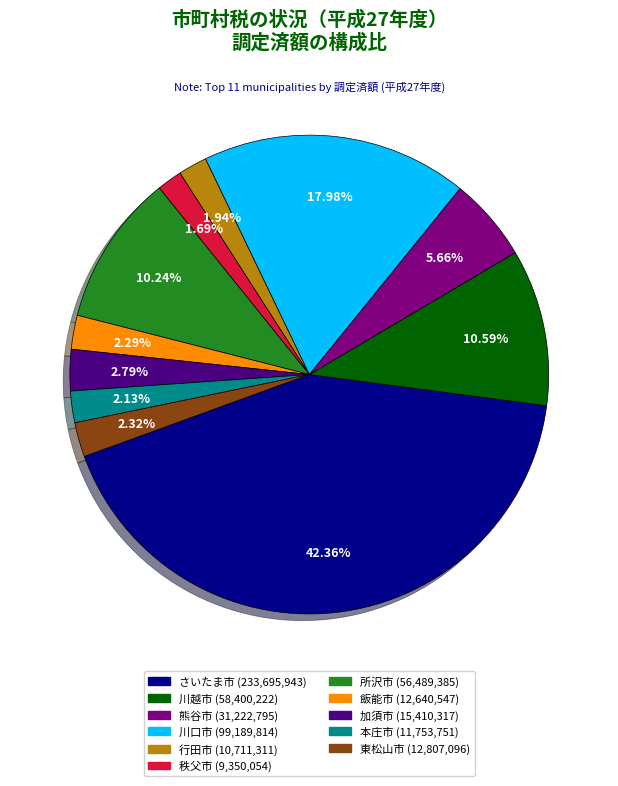

Count the number of slices in the pie.

11